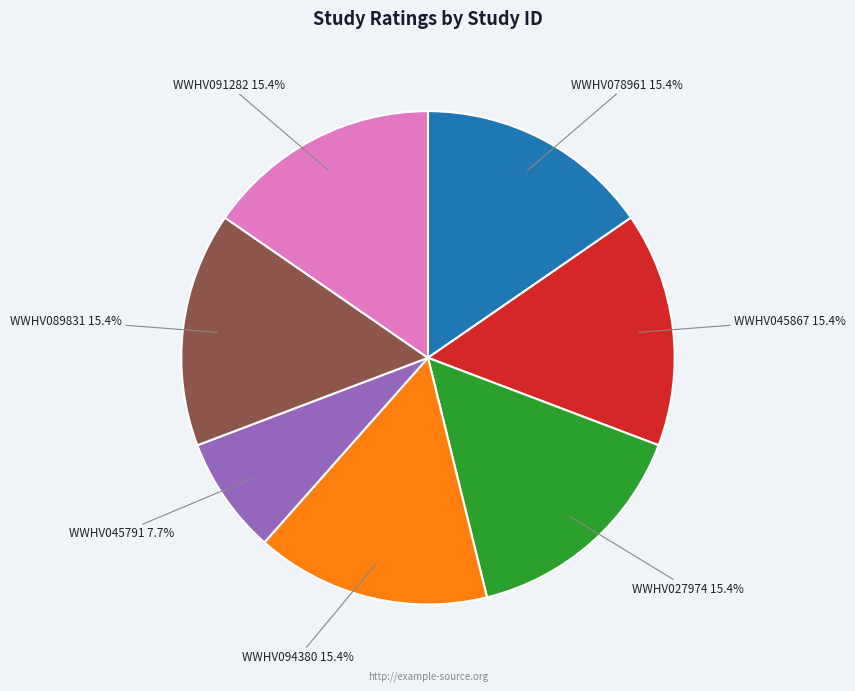

Does WWHV045867 represent more than half of the total?

No